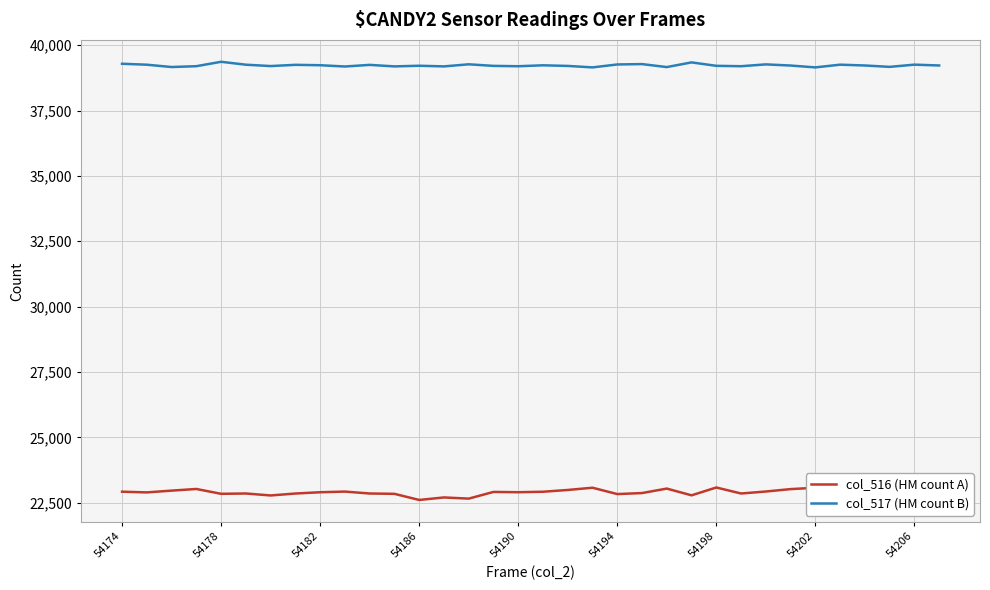

Which series has the largest range (max minus min)?

col_516 (HM count A)